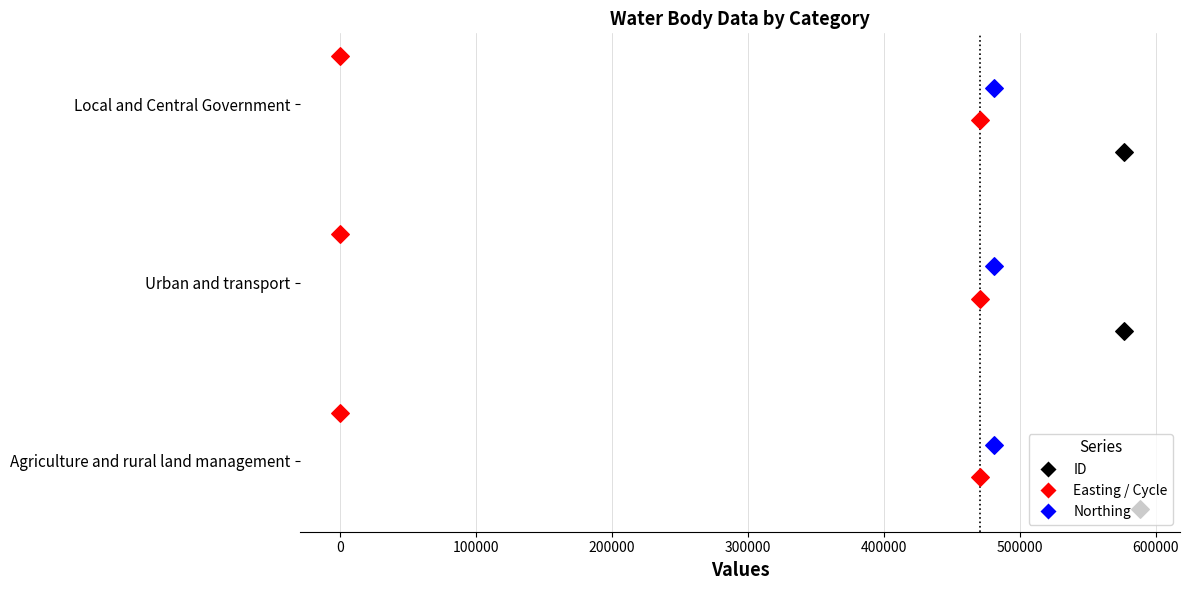

What is the total value across all series at 0?

4.0